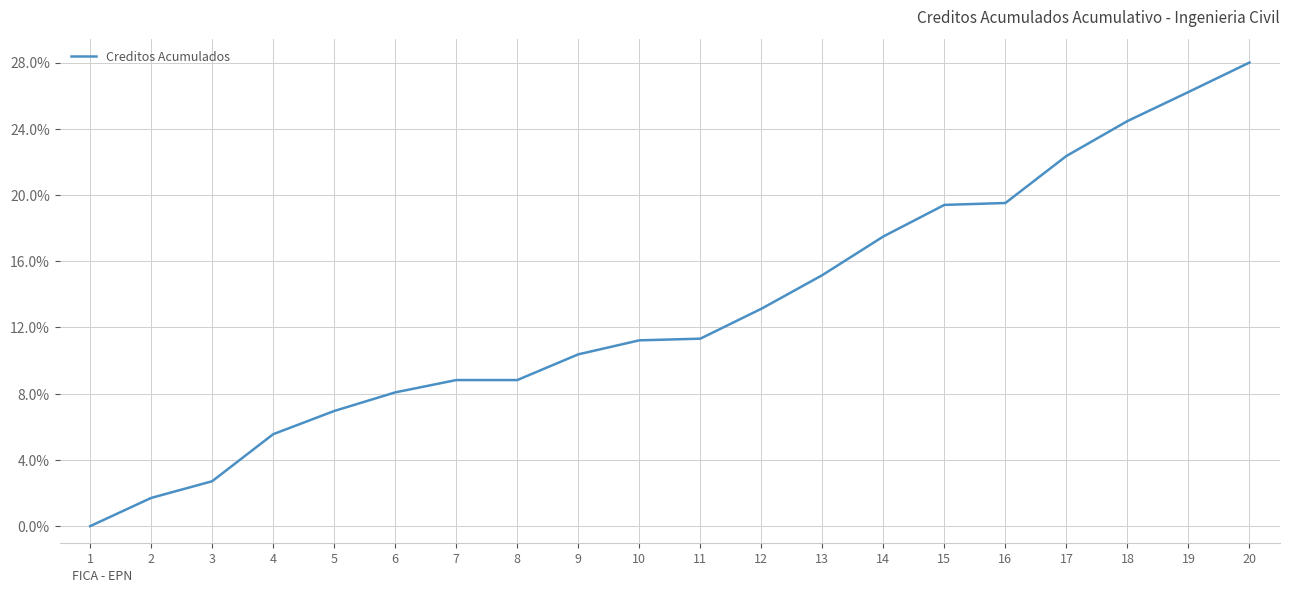

What is the difference between the second highest and minimum values?

26.2